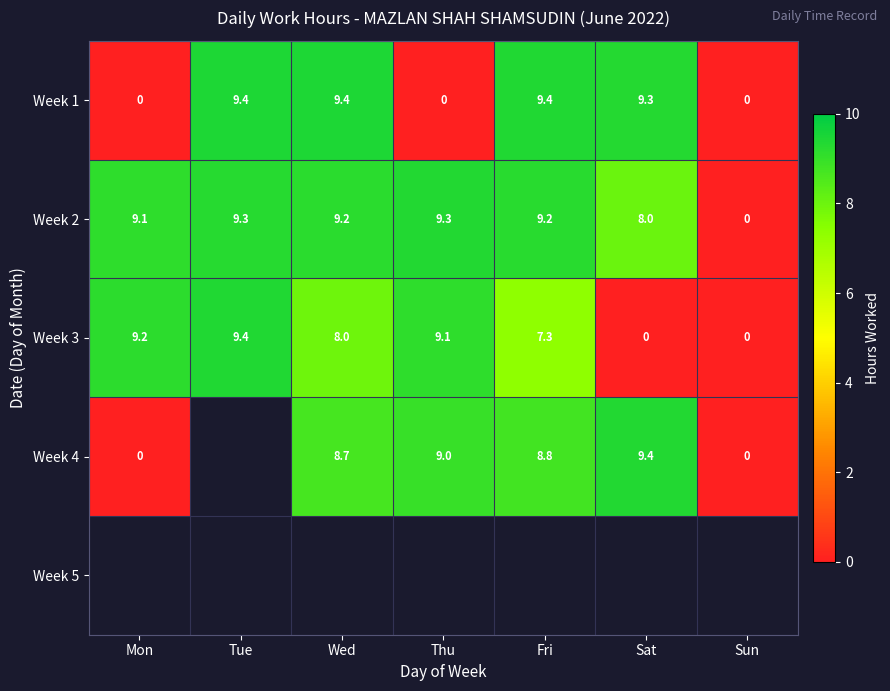

Is it true that Week 2 equals 6.4 at Sun?

False